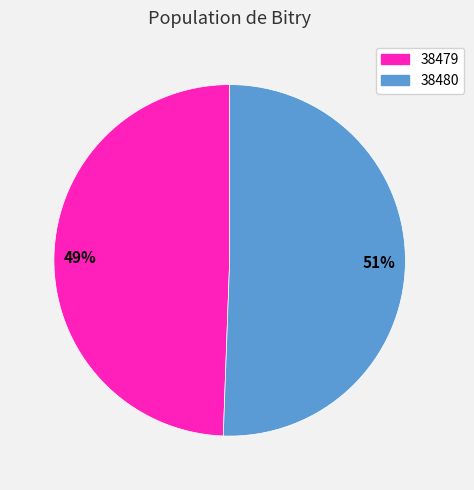

How many segments does this pie chart have?

2